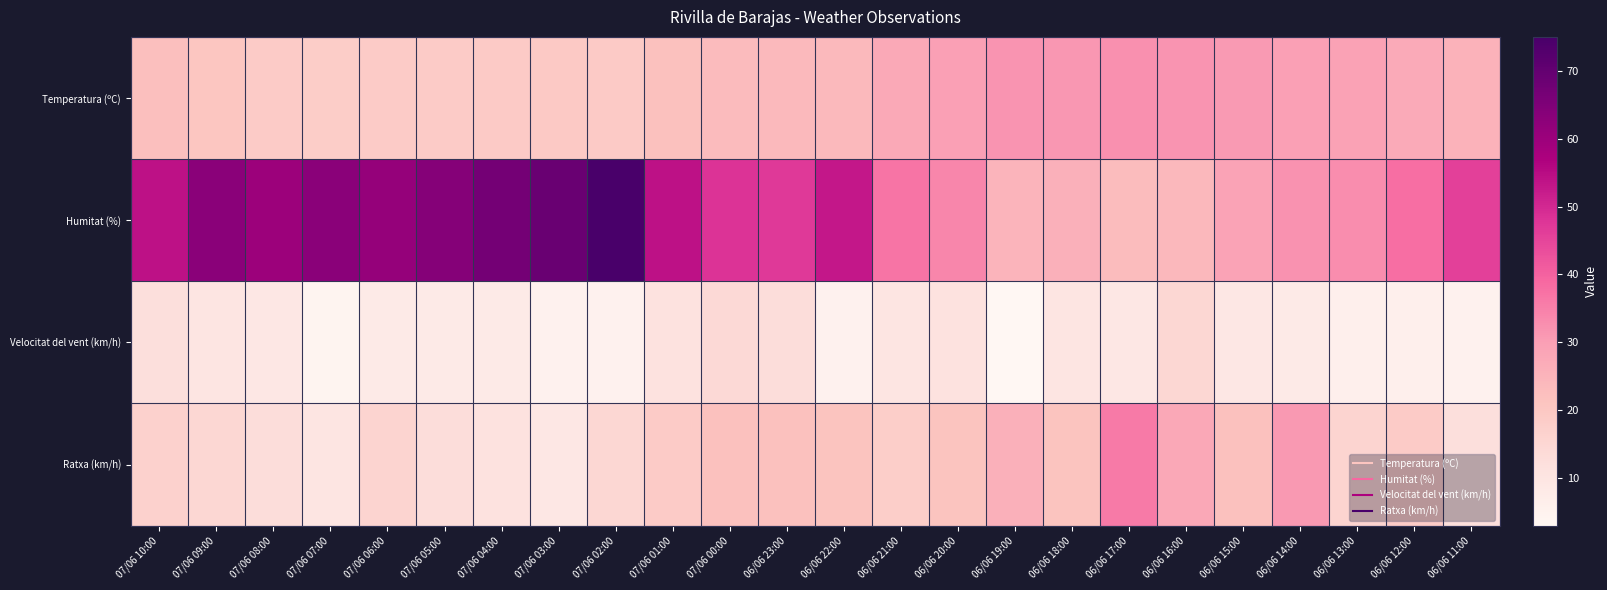

At how many categories does at least one series exceed 50?

11